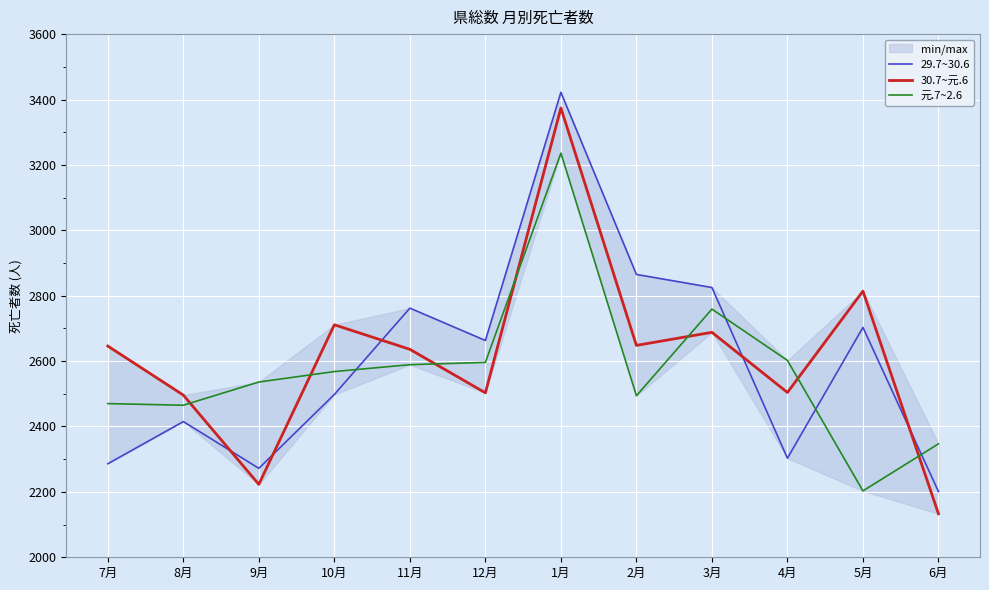

The value of 29.7~30.6 at 9月 is 3621. True or false?

False